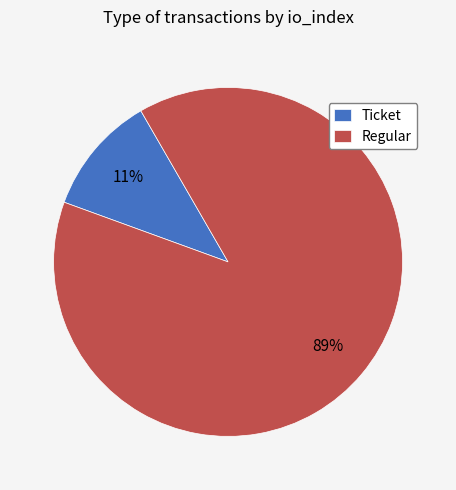

How many segments does this pie chart have?

2